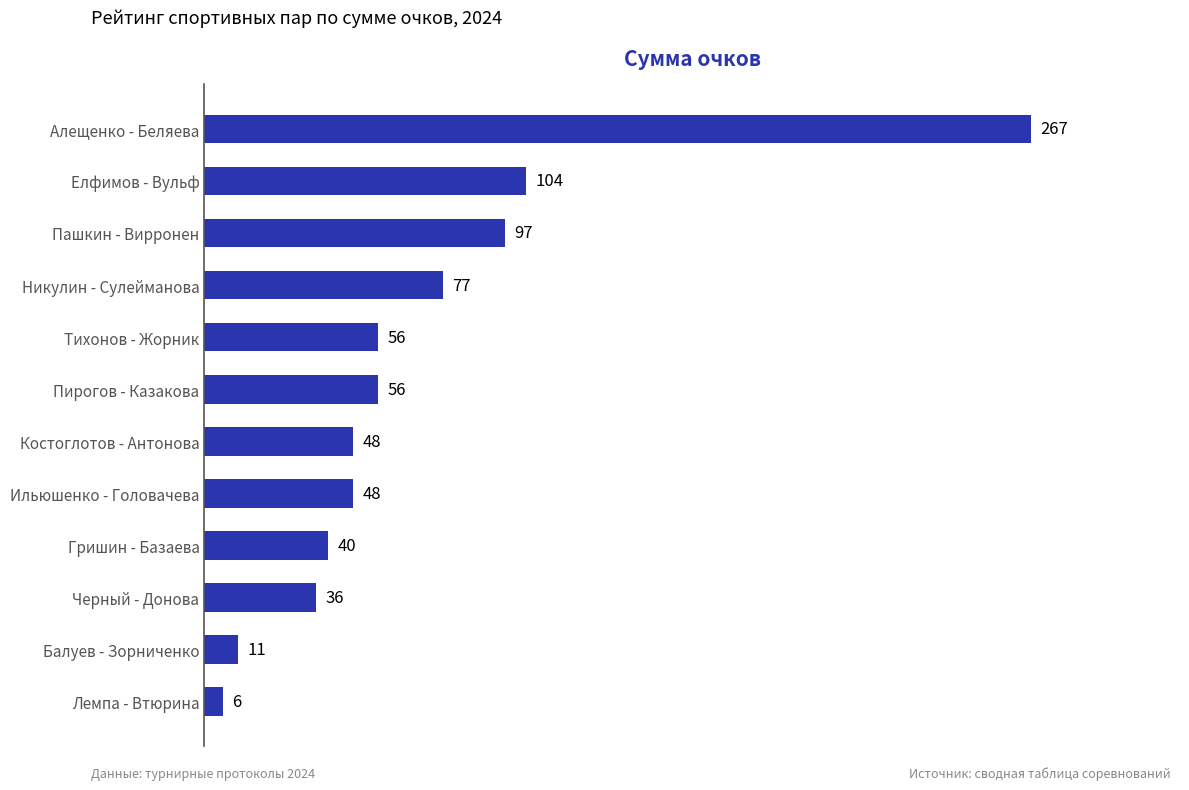

What is the difference between the second highest and second lowest values?

93